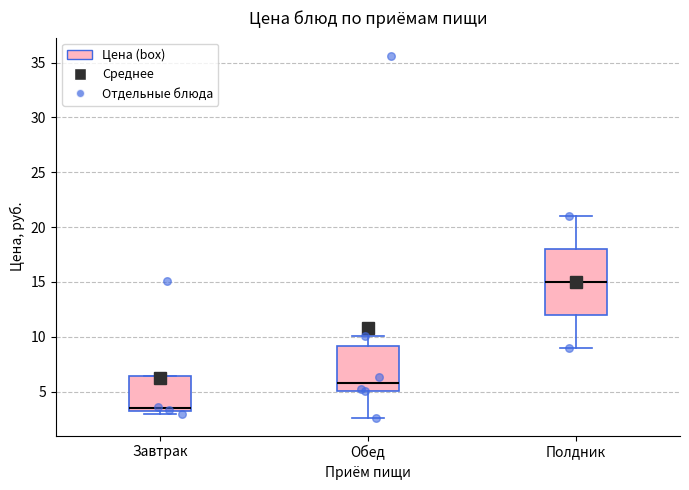

Reading left to right, transcribe this box plot: for each box, give where its median line is, the range the box spans, and where its two whiskers end, as read against the y-axis. The values are not printed on the chart, so give them approximately, as read against the axis.

Завтрак: median 3.5 (just above the box's lower edge), box 3.5 to 6.5, whiskers 3.0 to 6.5
Обед: median 6.0, box 5.0 to 9.0, whiskers 2.5 to 10.0
Полдник: median 15.0, box 12.0 to 18.0, whiskers 9.0 to 21.0